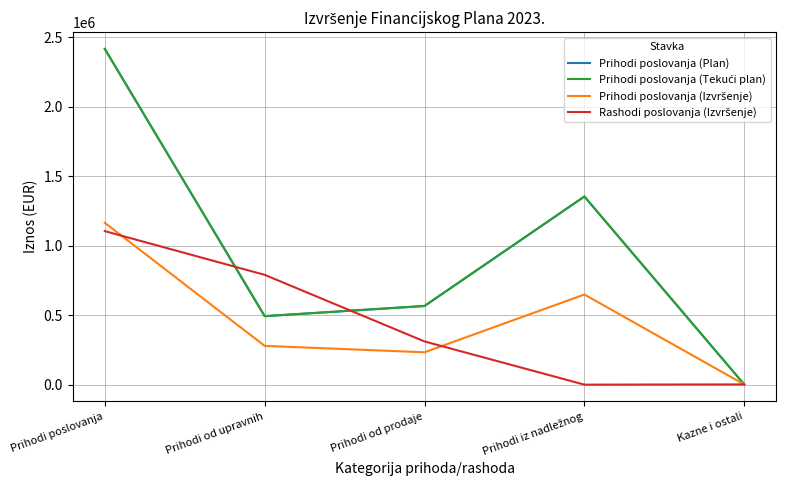

At which label is Prihodi poslovanja (Izvršenje) closest to 583452?

Prihodi iz nadležnog